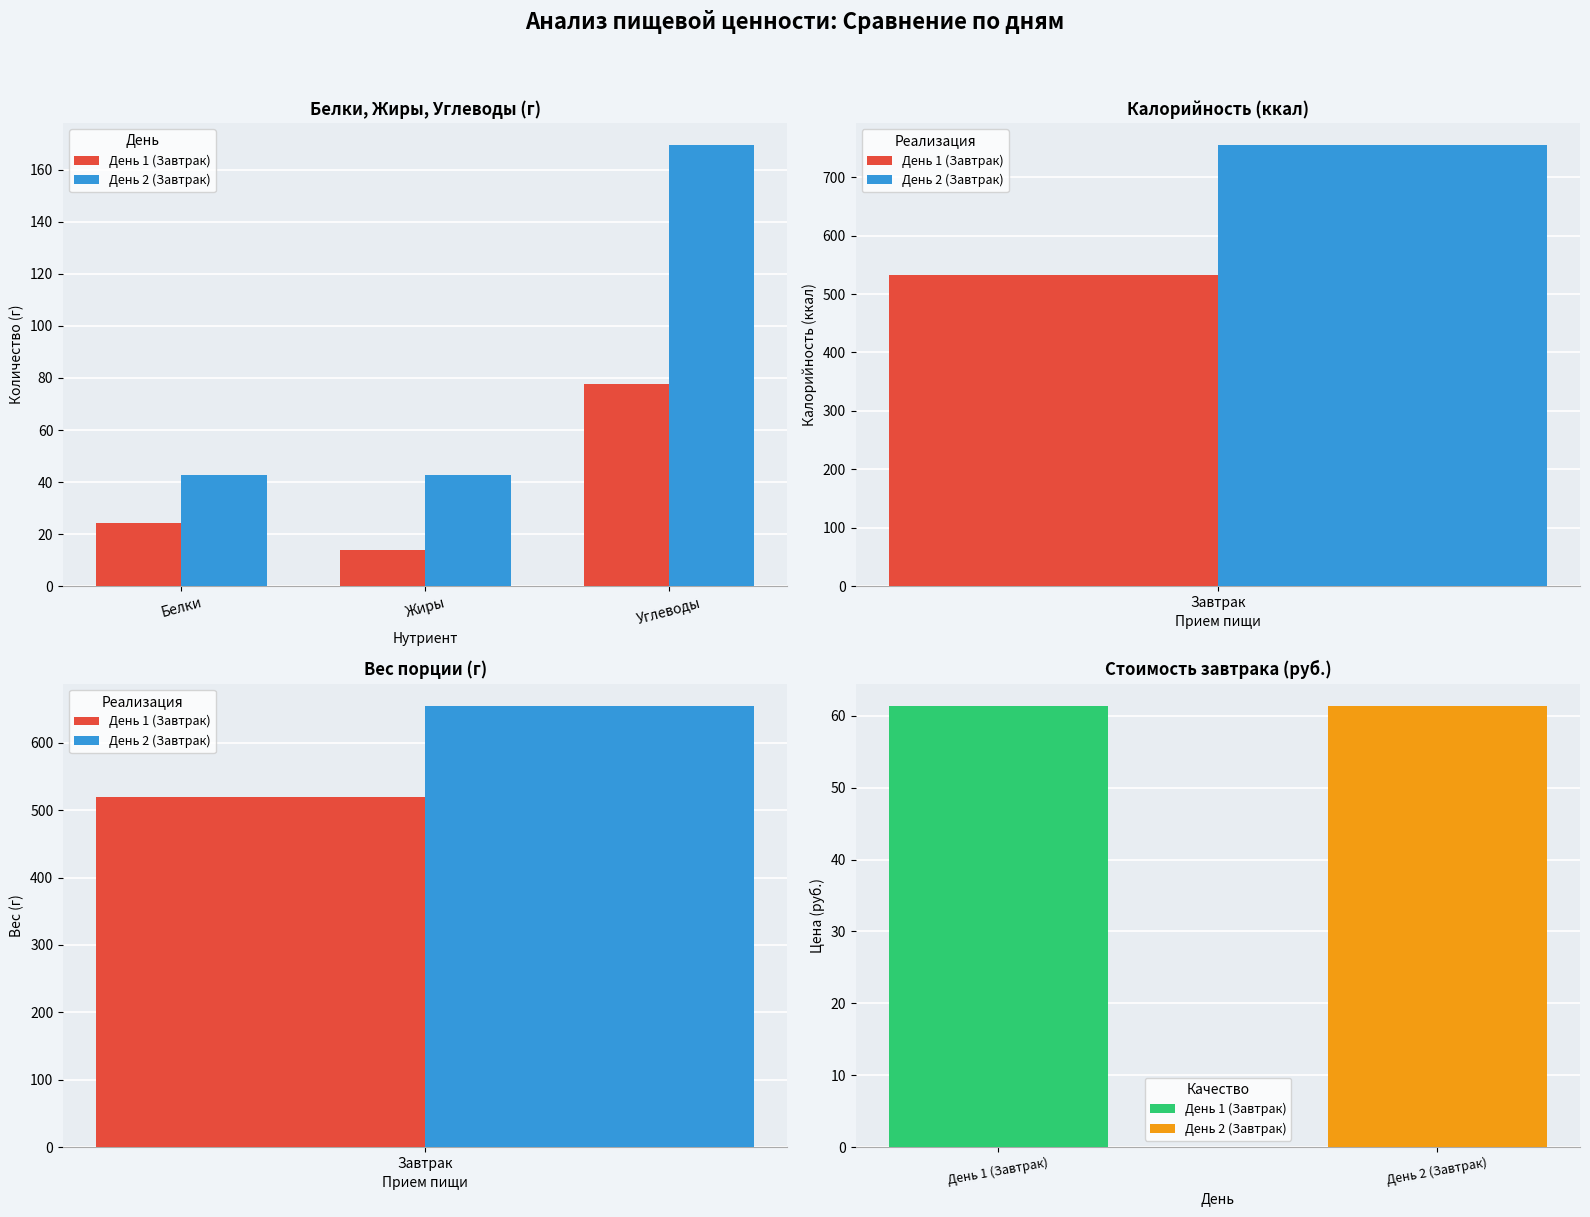

Reading left to right, transcribe all the data shown in this chart.

День 1 (Завтрак): 24.1	14.0	77.8
День 2 (Завтрак): 42.6	42.5	169.6